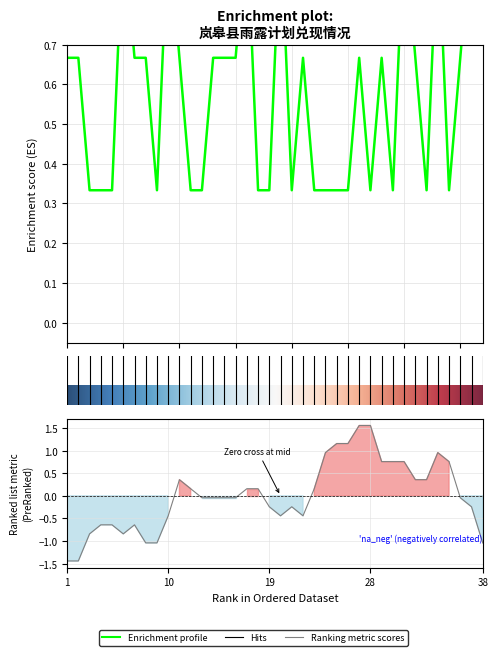

What is the minimum value shown in the chart?

0.3